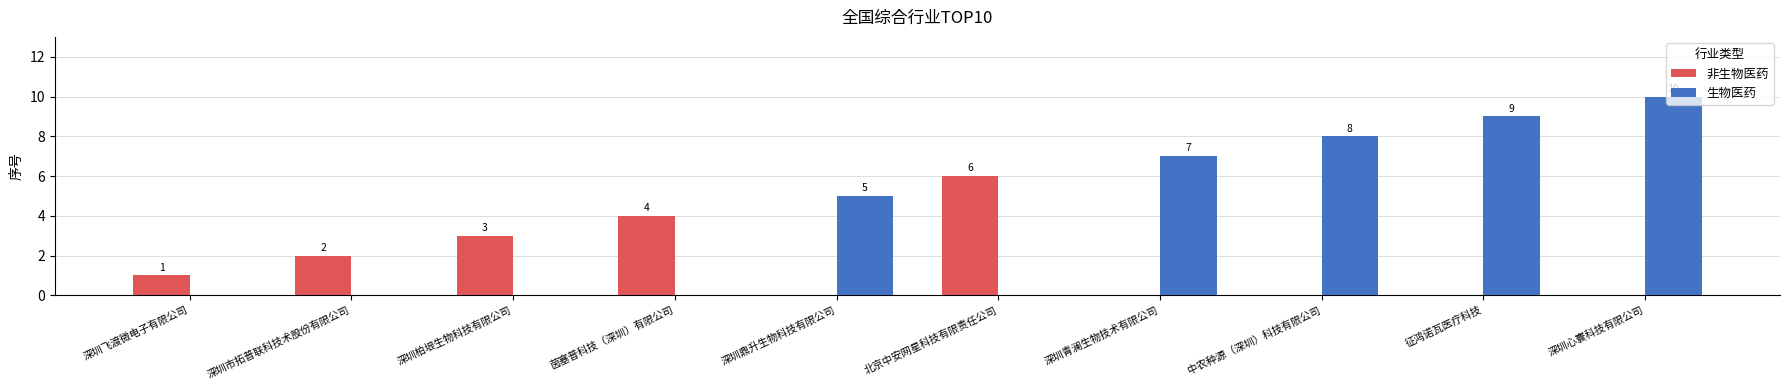

Is it true that 生物医药 equals 8 at 中农种源（深圳）科技有限公司?

True